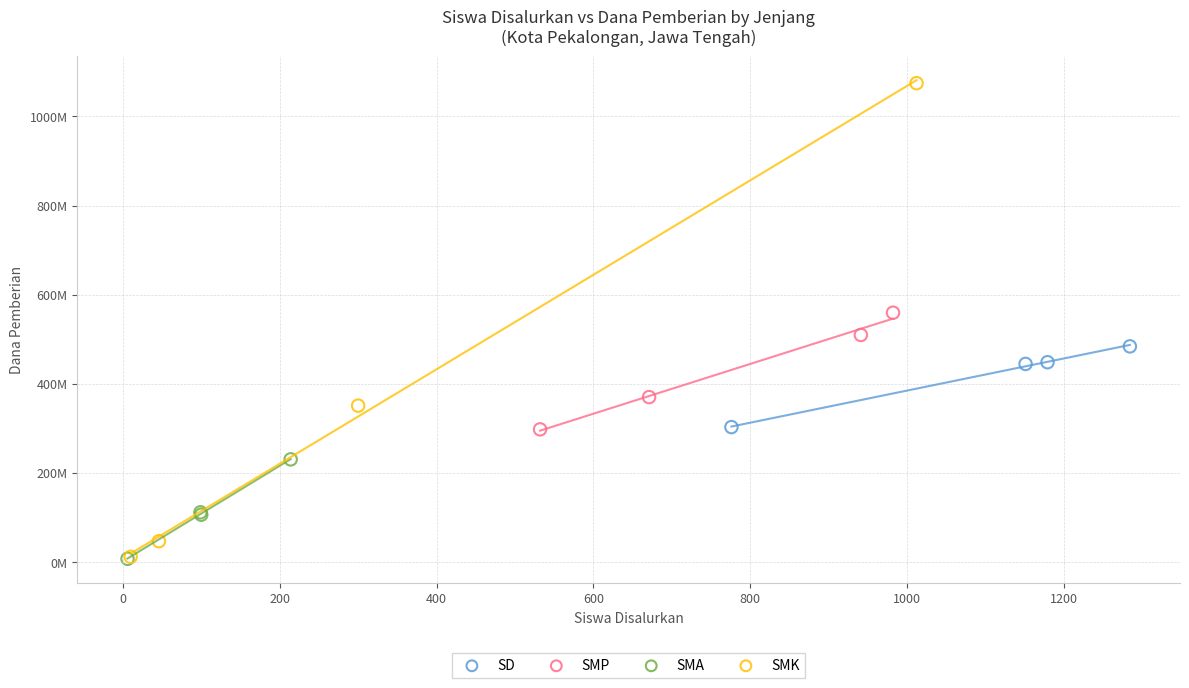

What are all the series names shown in the legend?

SD, SMP, SMA, SMK